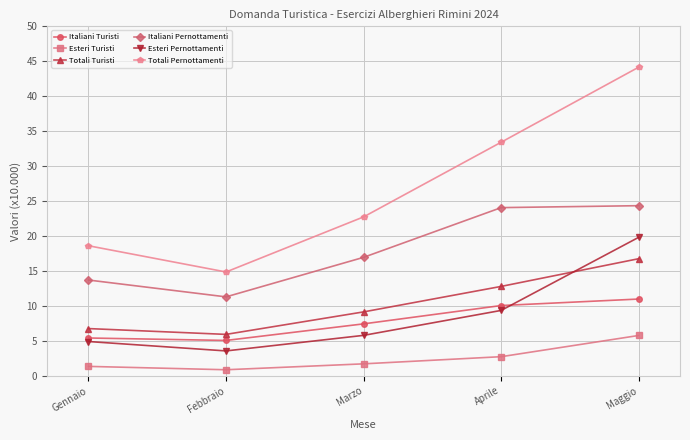

True or false: Italiani Turisti and Esteri Turisti cross at least once.

False